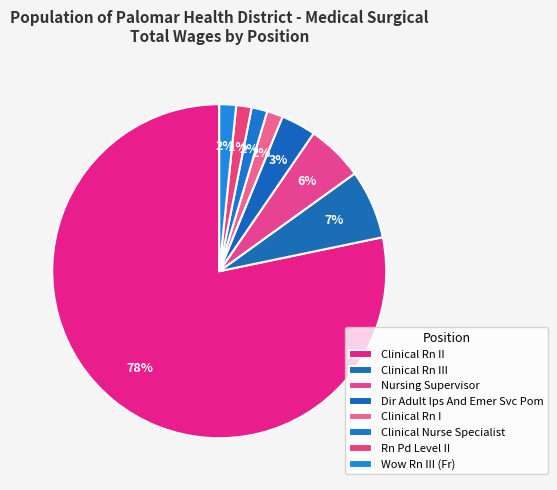

Count the number of slices in the pie.

8